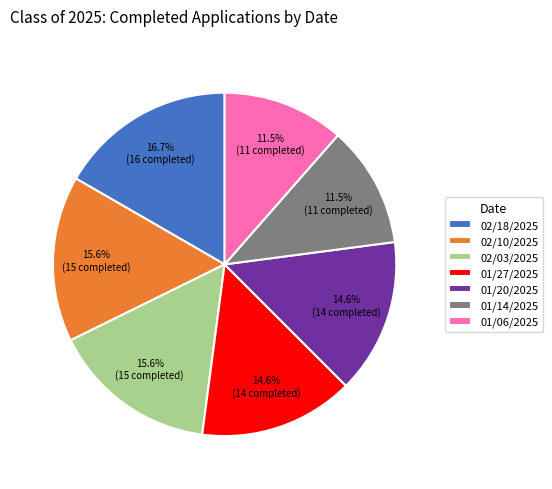

Is there any slice that represents more than half of the pie?

No